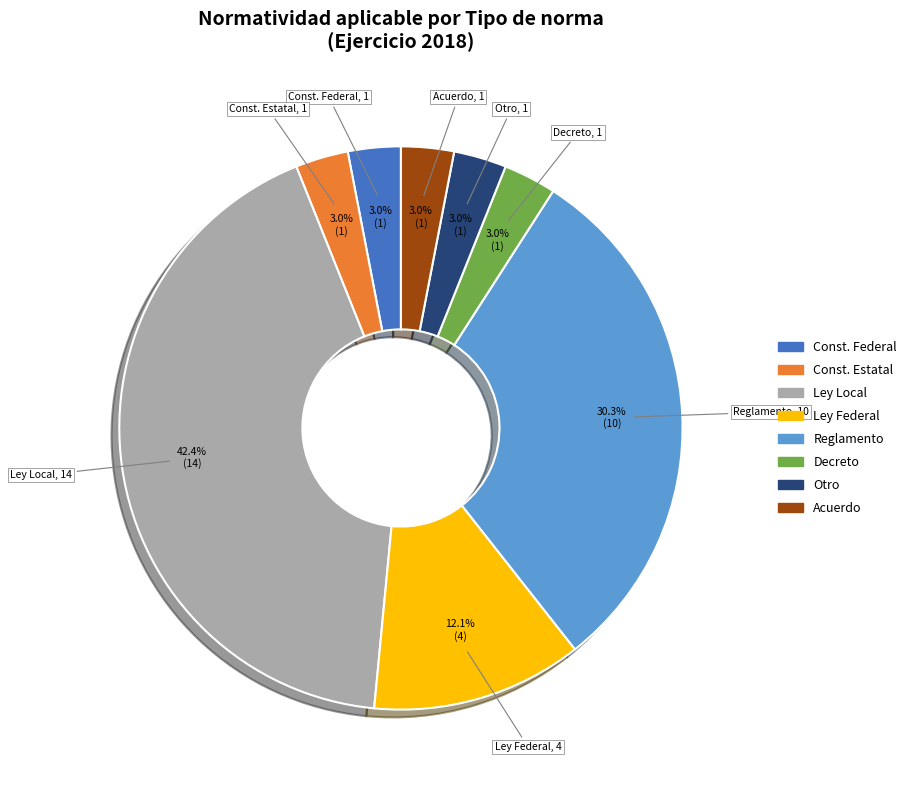

Is there a majority slice in this chart?

No